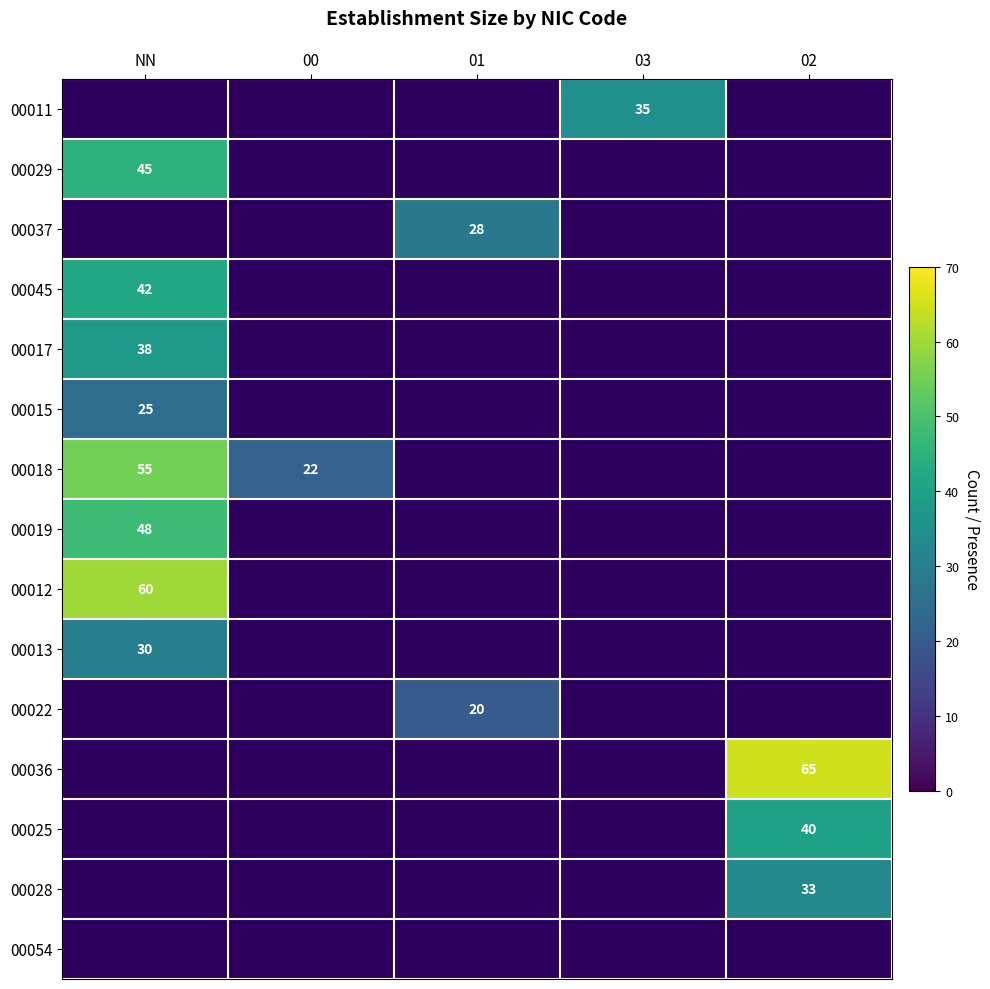

The 00045 series shows 74 at NN. True or false?

False